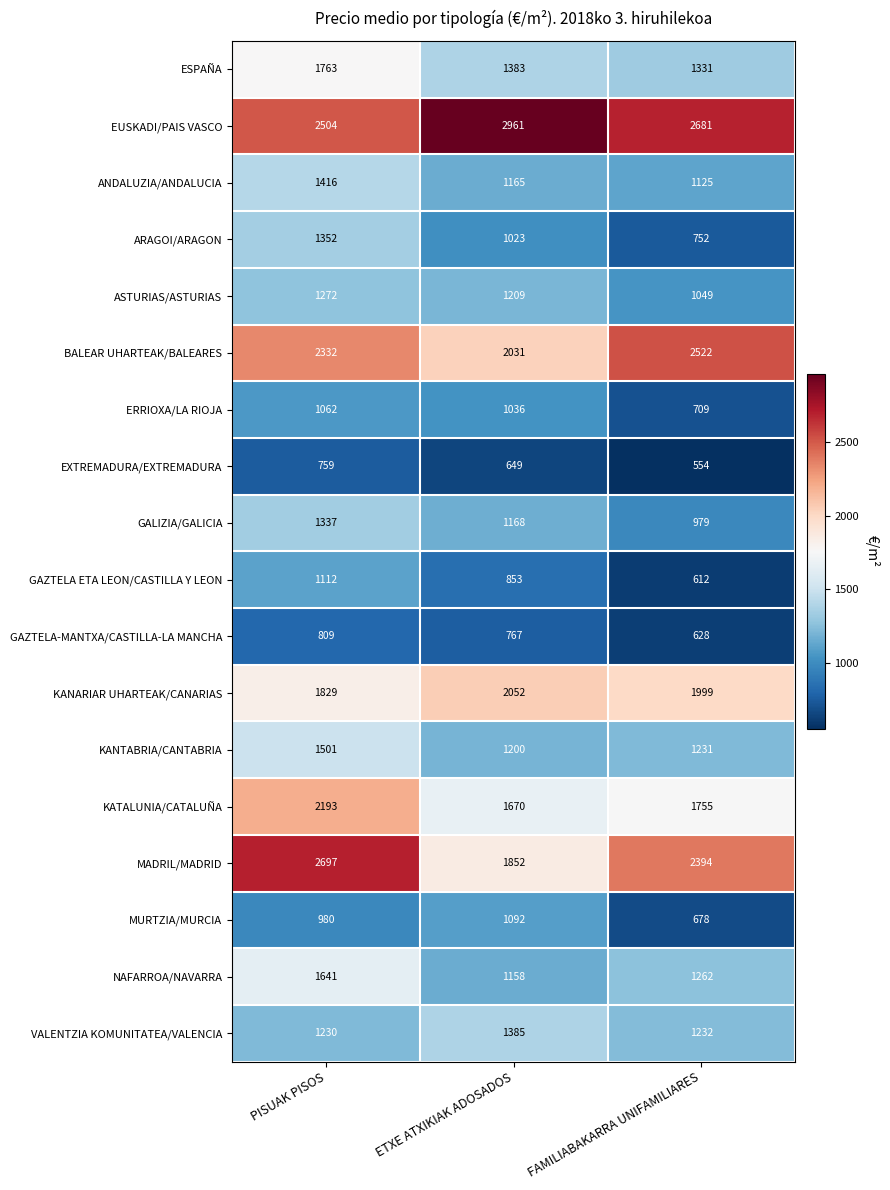

Which series has the widest spread of values?

MADRIL/MADRID